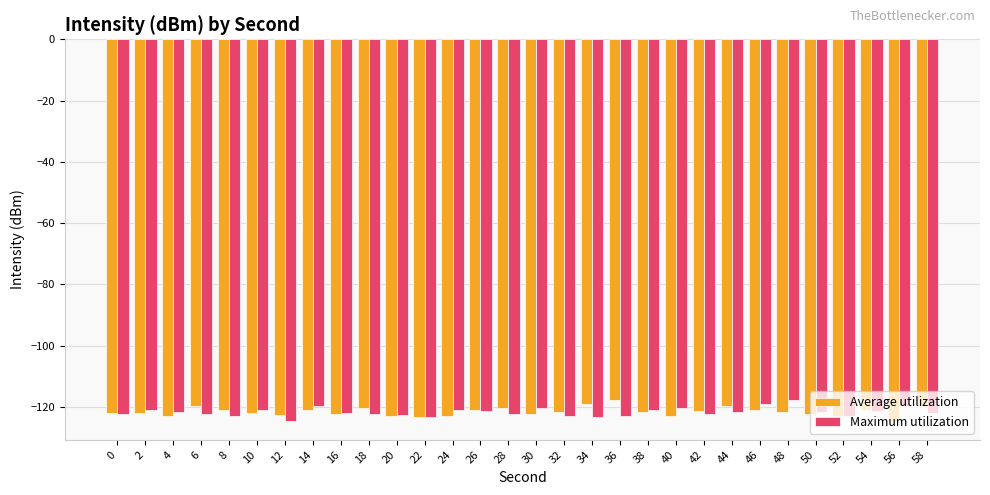

What is the smallest value displayed?

-124.5